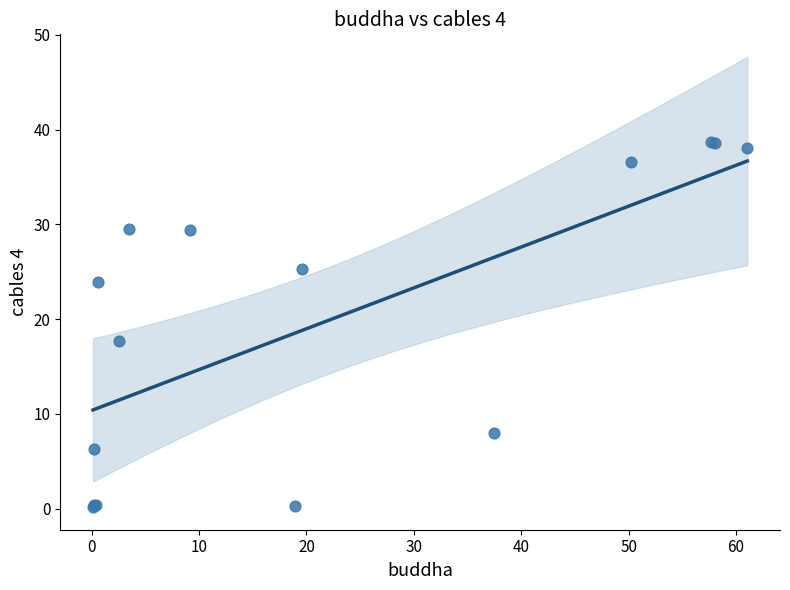

What Y value in the scatter plot is closest to 19?

17.7